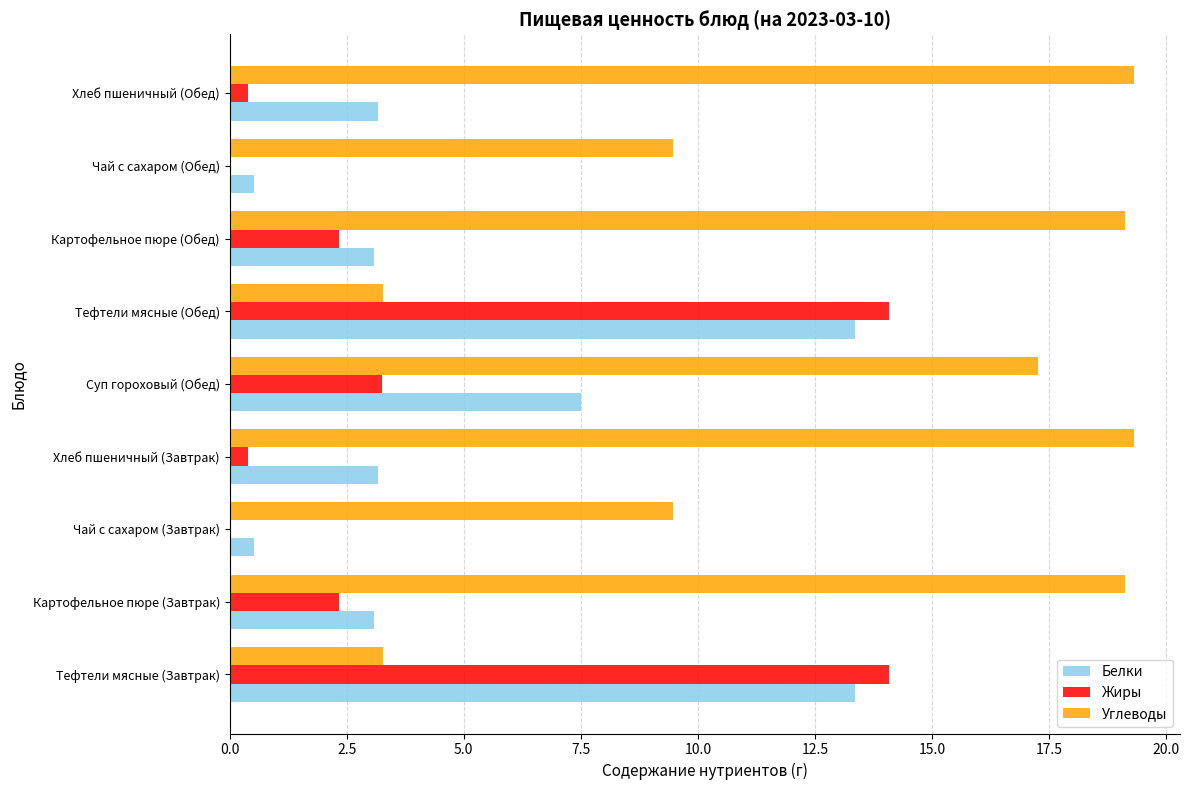

Is it true that Жиры equals 2.3 at Картофельное пюре (Обед)?

True